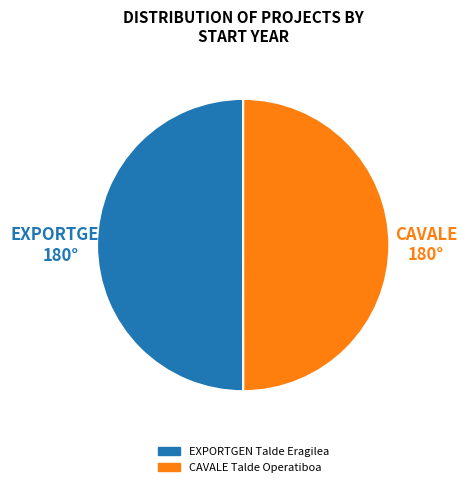

What is the ratio of the value at CAVALE to the value at EXPORTGEN?

1.0